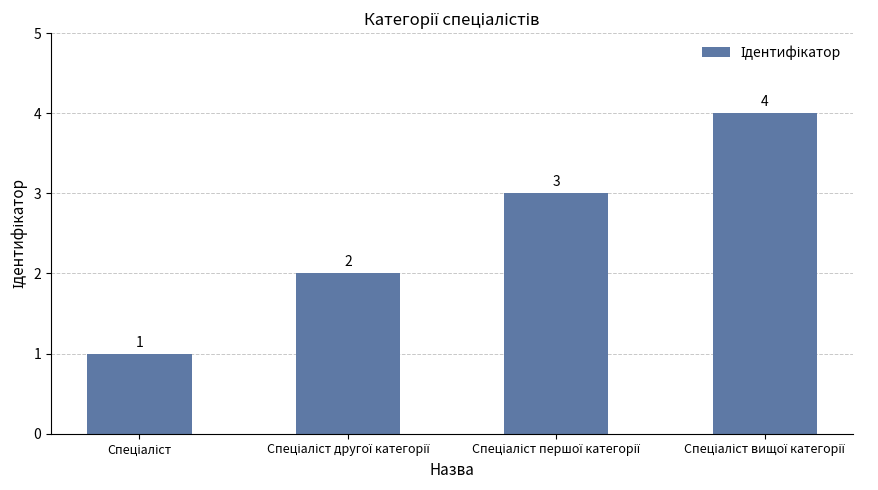

How many series are shown in this chart?

1